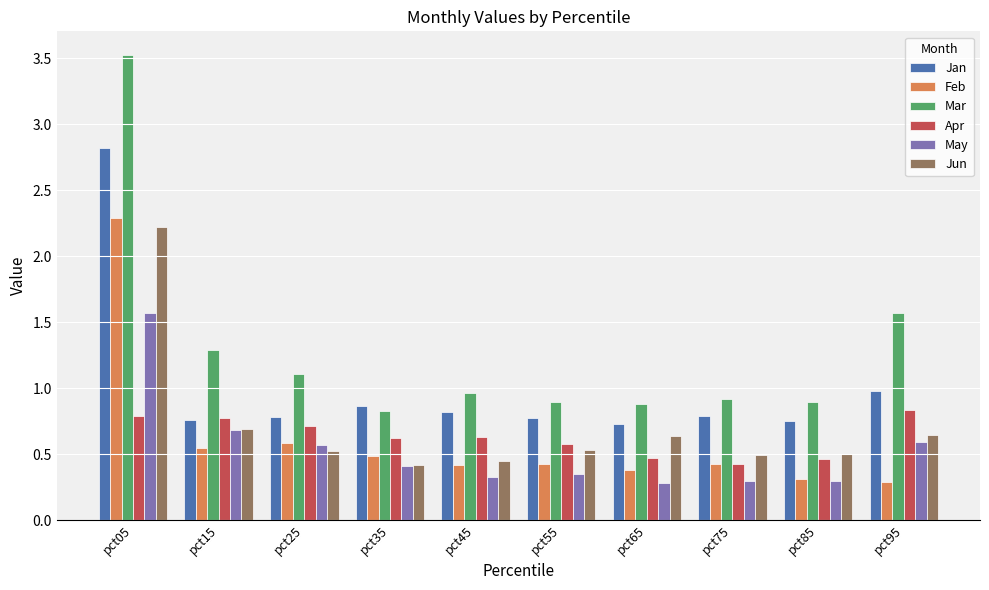

What is the sum of the Apr values at pct85 and pct65?

0.9